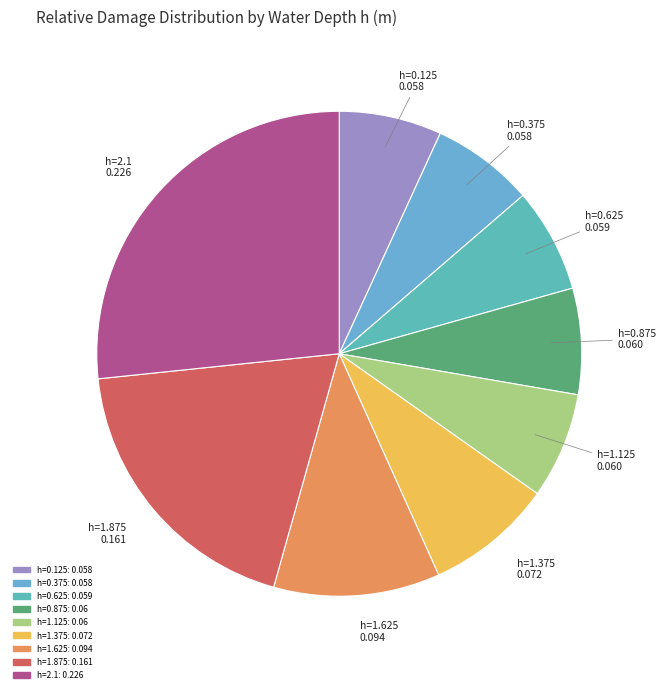

Which has a higher value, h=1.375 or h=0.375?

h=1.375